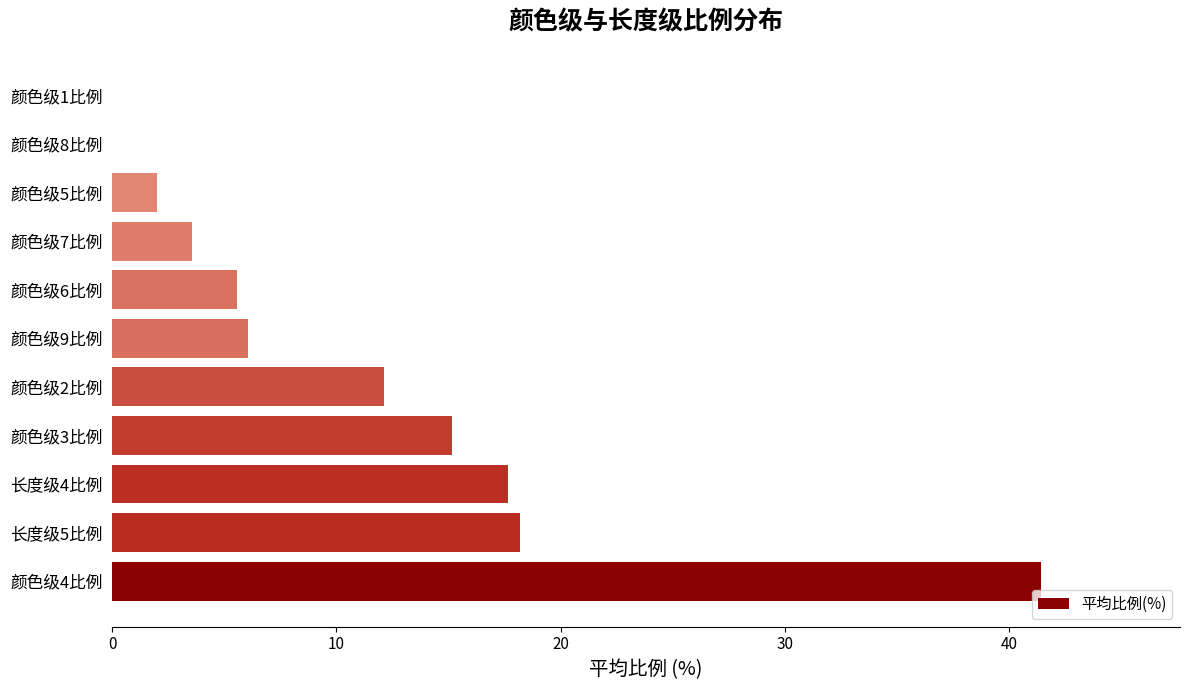

The chart shows a value of 41.4 at 颜色级4比例. True or false?

True